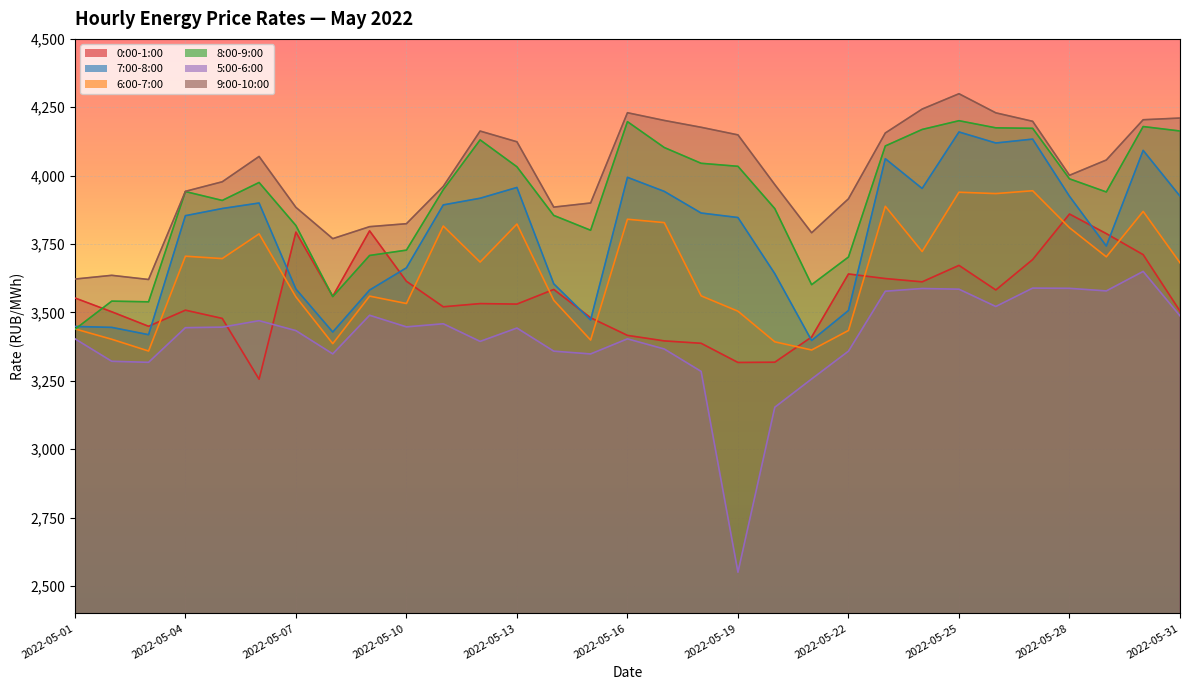

List the series in order of their peak value, lowest first.

5:00-6:00, 0:00-1:00, 6:00-7:00, 7:00-8:00, 8:00-9:00, 9:00-10:00